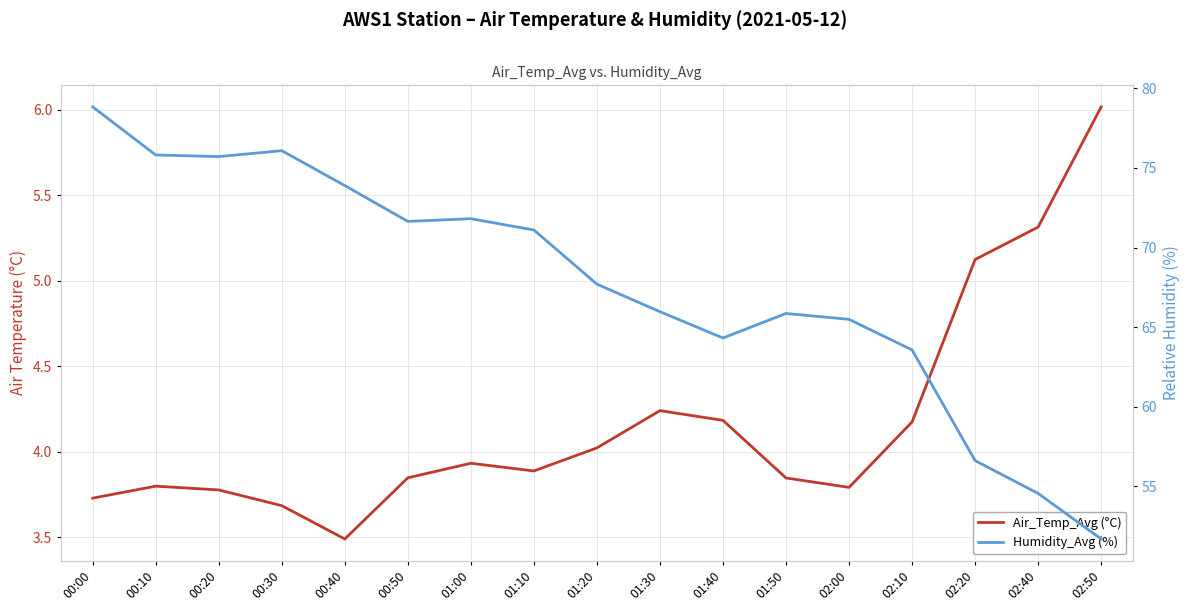

Between 01:40 and 01:30, which is larger?

01:30